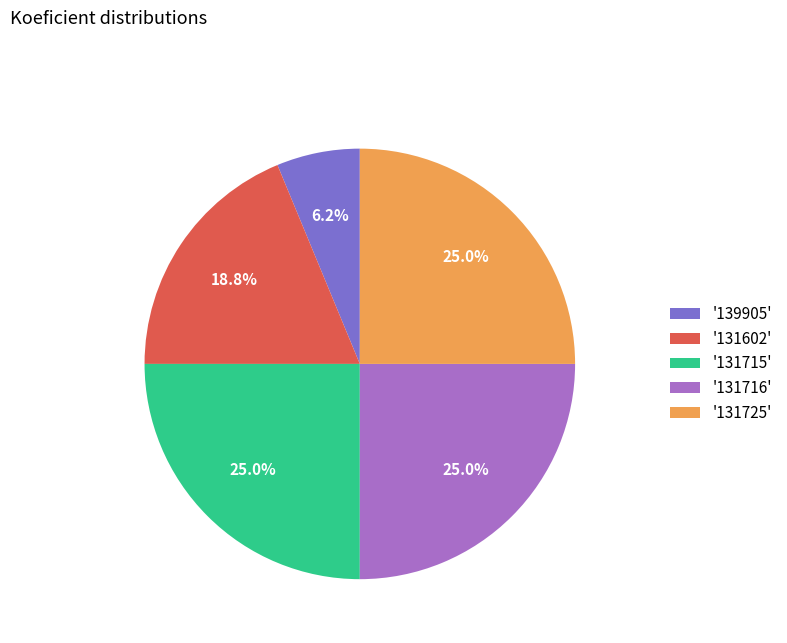

Is there a majority slice in this chart?

No